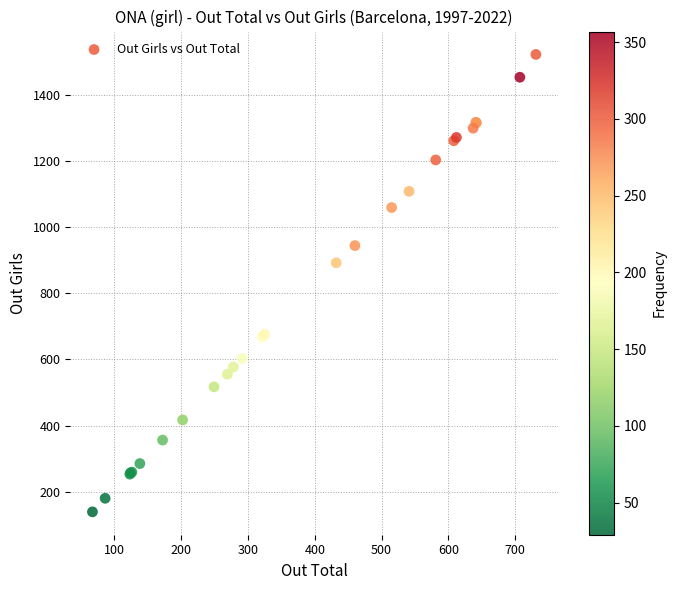

What Y value in the scatter plot is closest to 830?

892